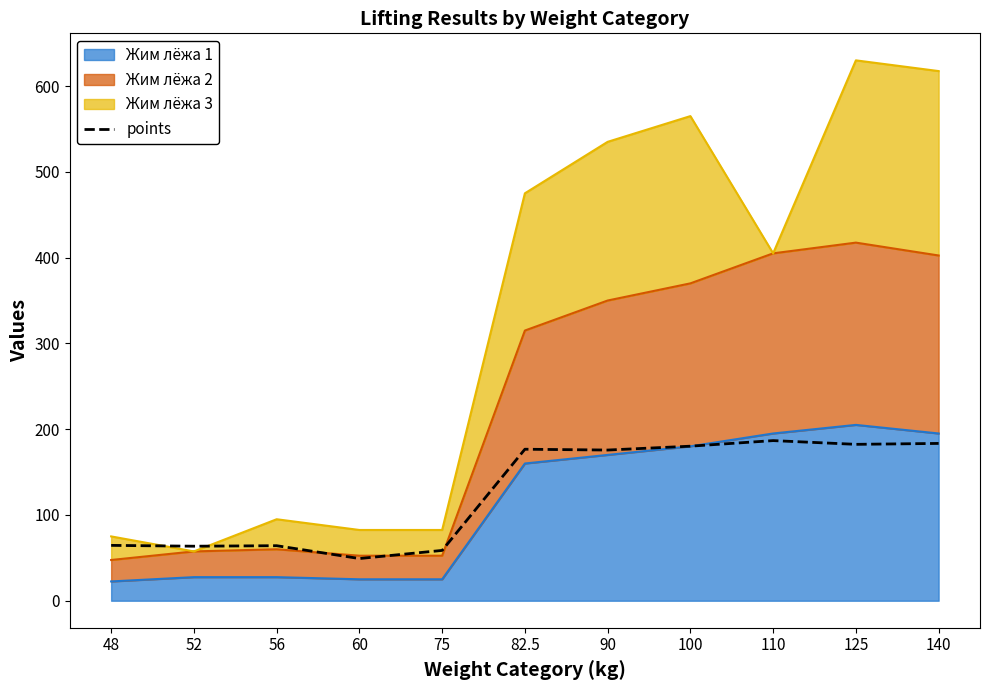

What position from the left is 48?

1